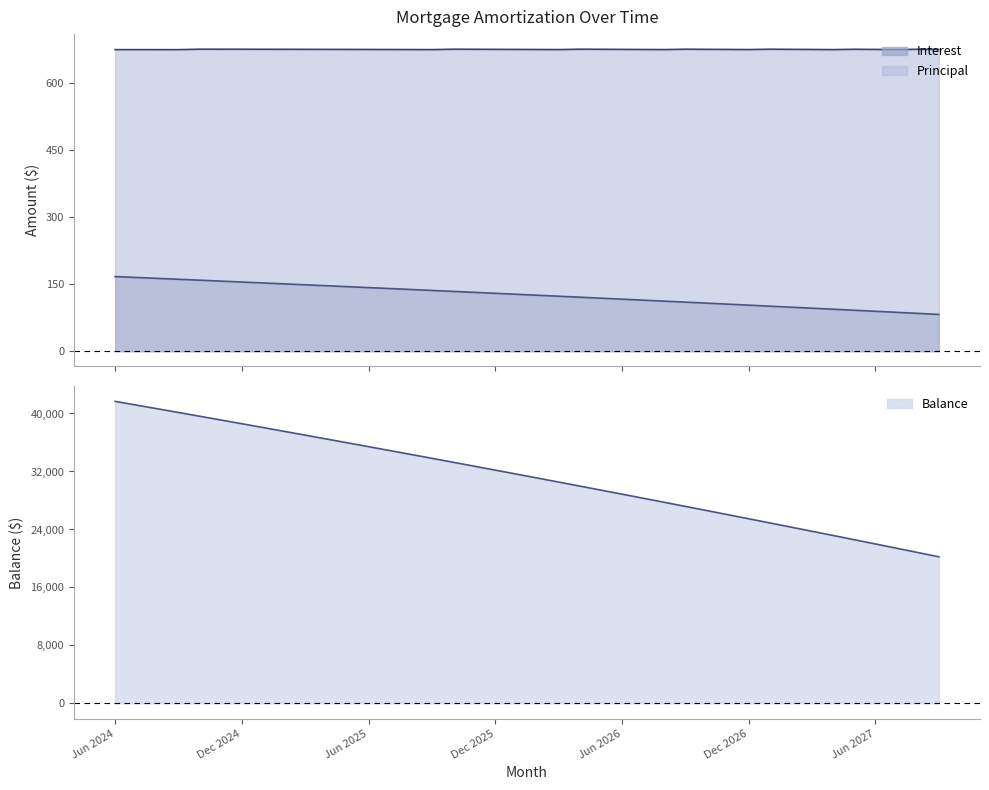

What is the total value across all series at Oct 2025?

33406.8